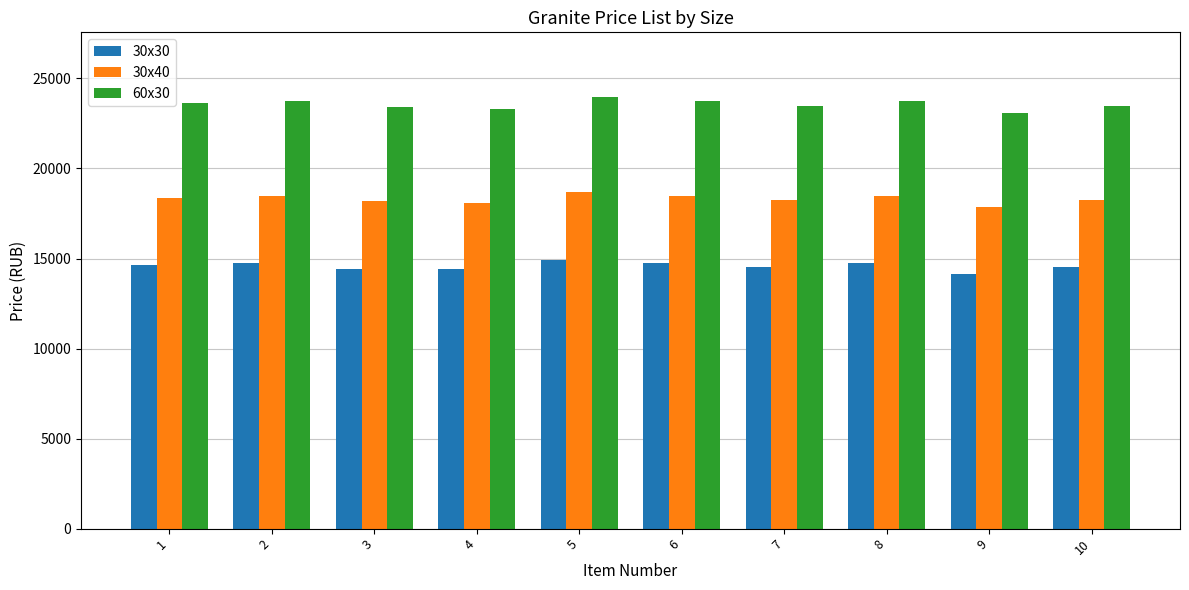

What is the maximum value for 30x30?

14935.4